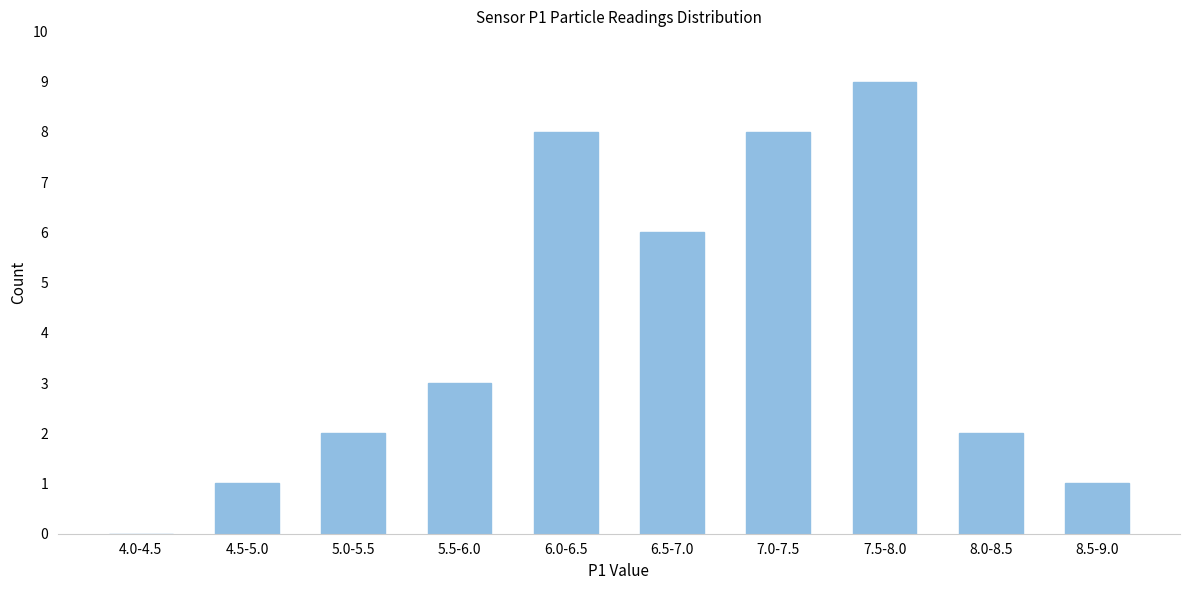

Reading left to right, transcribe all the data shown in this chart.

4.0-4.5=0	4.5-5.0=1	5.0-5.5=2	5.5-6.0=3	6.0-6.5=8	6.5-7.0=6	7.0-7.5=8	7.5-8.0=9	8.0-8.5=2	8.5-9.0=1